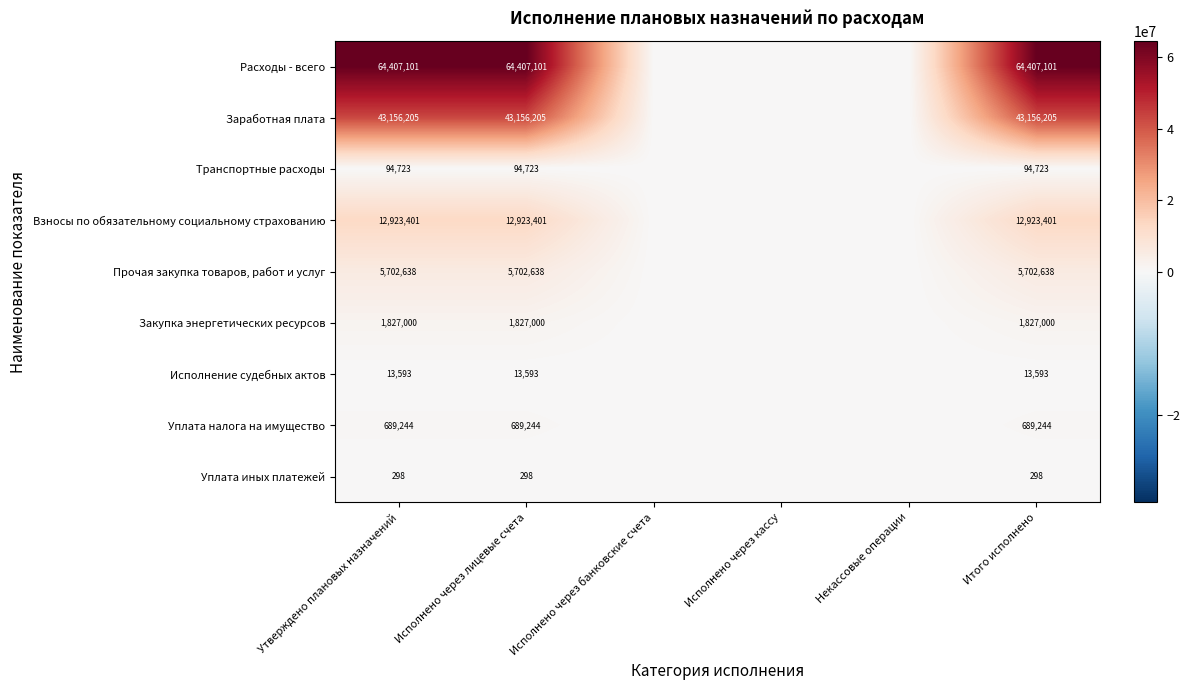

Which has a higher value, Исполнено через кассу or Исполнено через лицевые счета?

Исполнено через лицевые счета